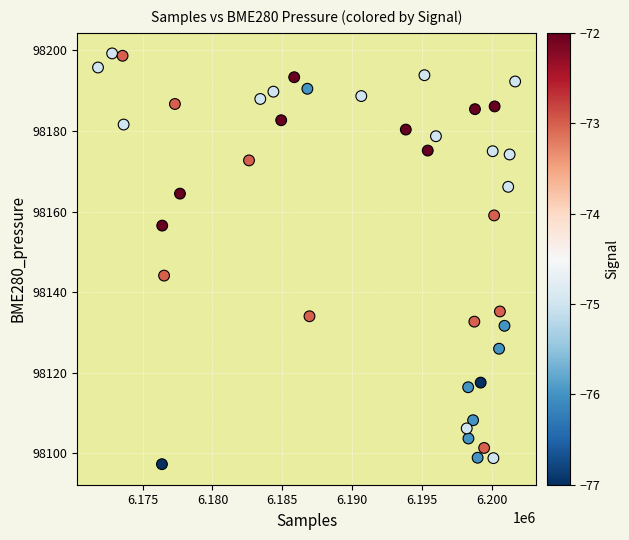

What is the range of Y values (max minus min)?

102.0